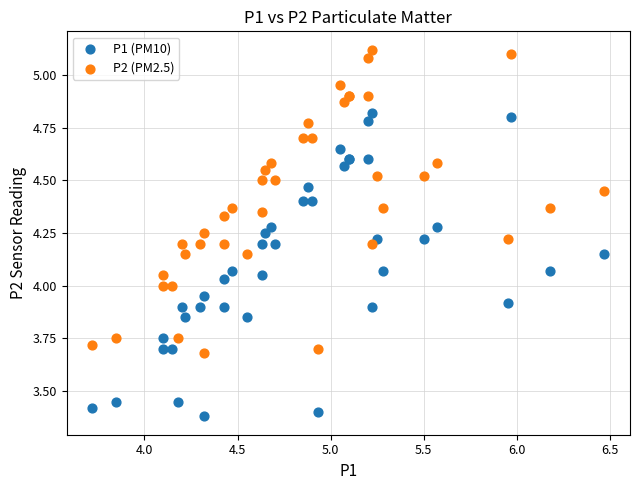

What is the X range (max minus min) for the scatter plot?

2.7